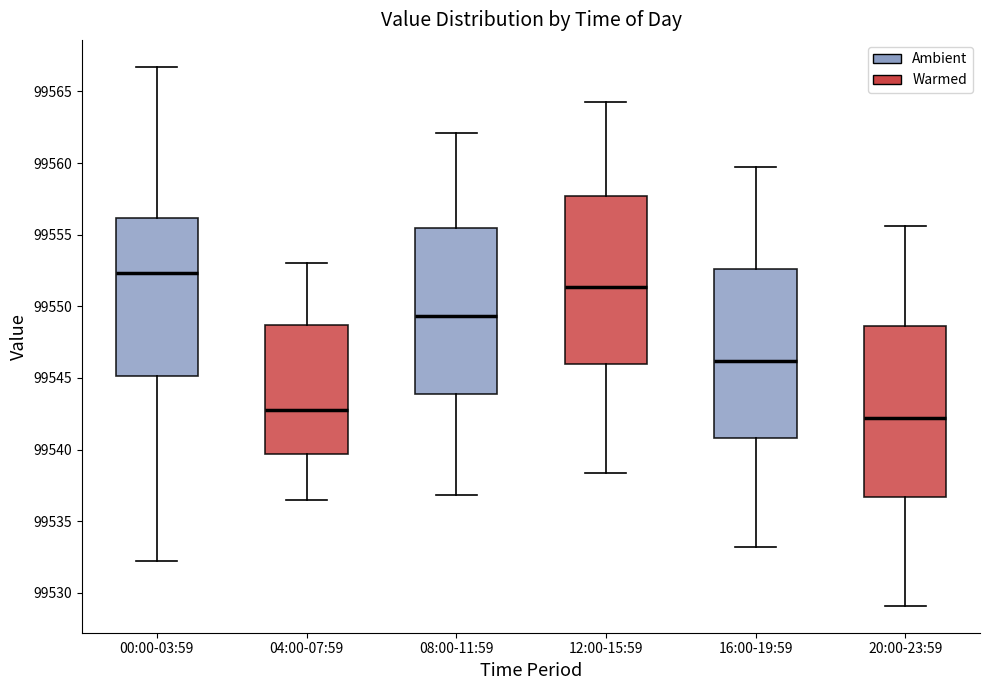

Reading left to right, transcribe this box plot: for each box, give where its median line is, the range the box spans, and where its two whiskers end, as read against the y-axis. The values are not printed on the chart, so give them approximately, as read against the axis.

00:00-03:59: median 99552.5, box 99545.0 to 99556.0, whiskers 99532.5 to 99566.5
04:00-07:59: median 99543.0, box 99539.5 to 99548.5, whiskers 99536.5 to 99553.0
08:00-11:59: median 99549.5, box 99544.0 to 99555.5, whiskers 99537.0 to 99562.0
12:00-15:59: median 99551.5, box 99546.0 to 99557.5, whiskers 99538.5 to 99564.5
16:00-19:59: median 99546.0, box 99541.0 to 99552.5, whiskers 99533.0 to 99559.5
20:00-23:59: median 99542.0, box 99536.5 to 99548.5, whiskers 99529.0 to 99555.5